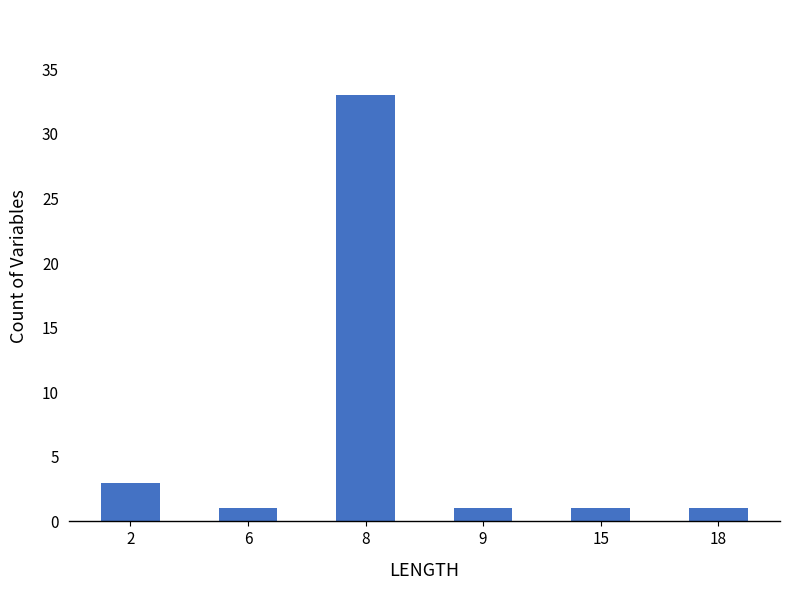

Reading left to right, list all the values displayed in this chart.

3	1	33	1	1	1